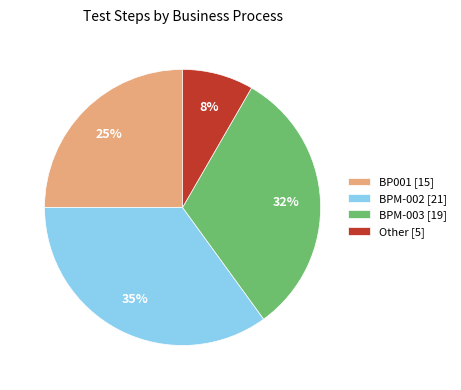

Is there any slice that represents more than half of the pie?

No